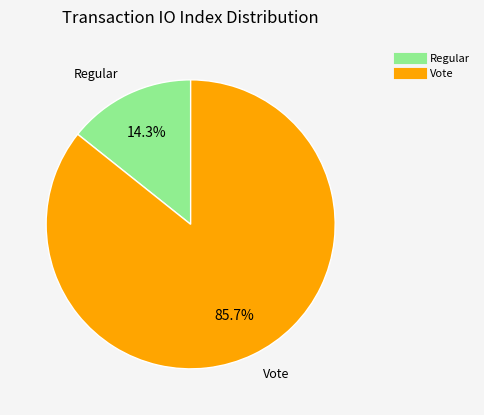

To the nearest percent, what is the combined percentage of Vote and Regular?

100%